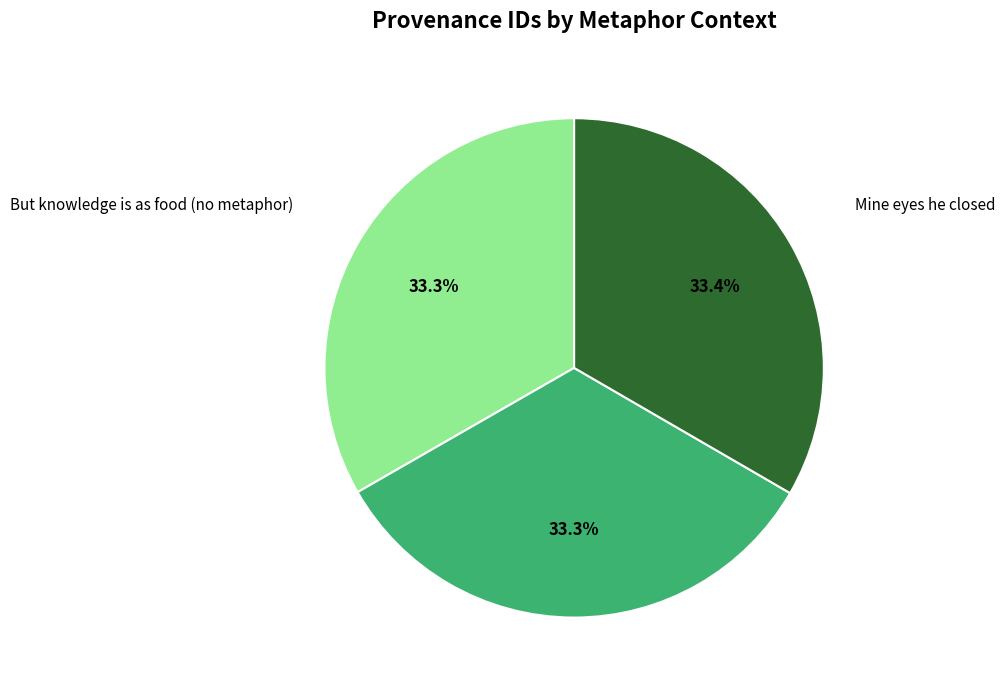

How many slices are in this pie chart?

3